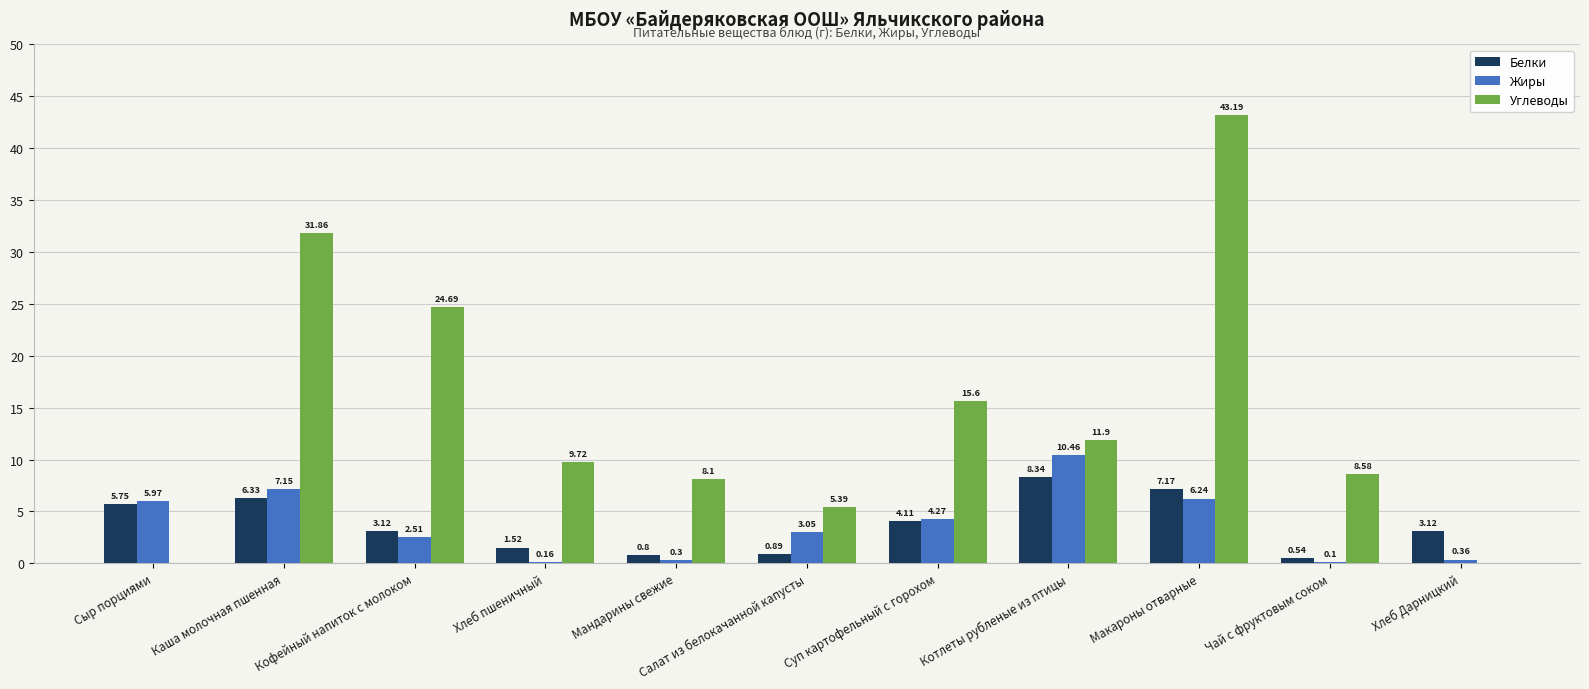

Read the Углеводы value at Макароны отварные.

43.2